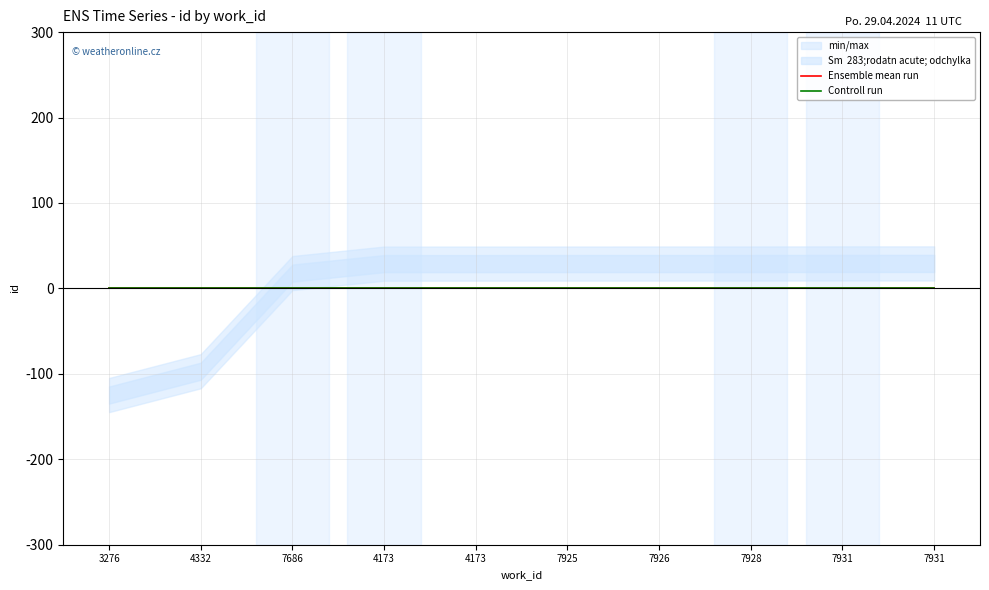

Is this an area chart (filled region under the line)?

No